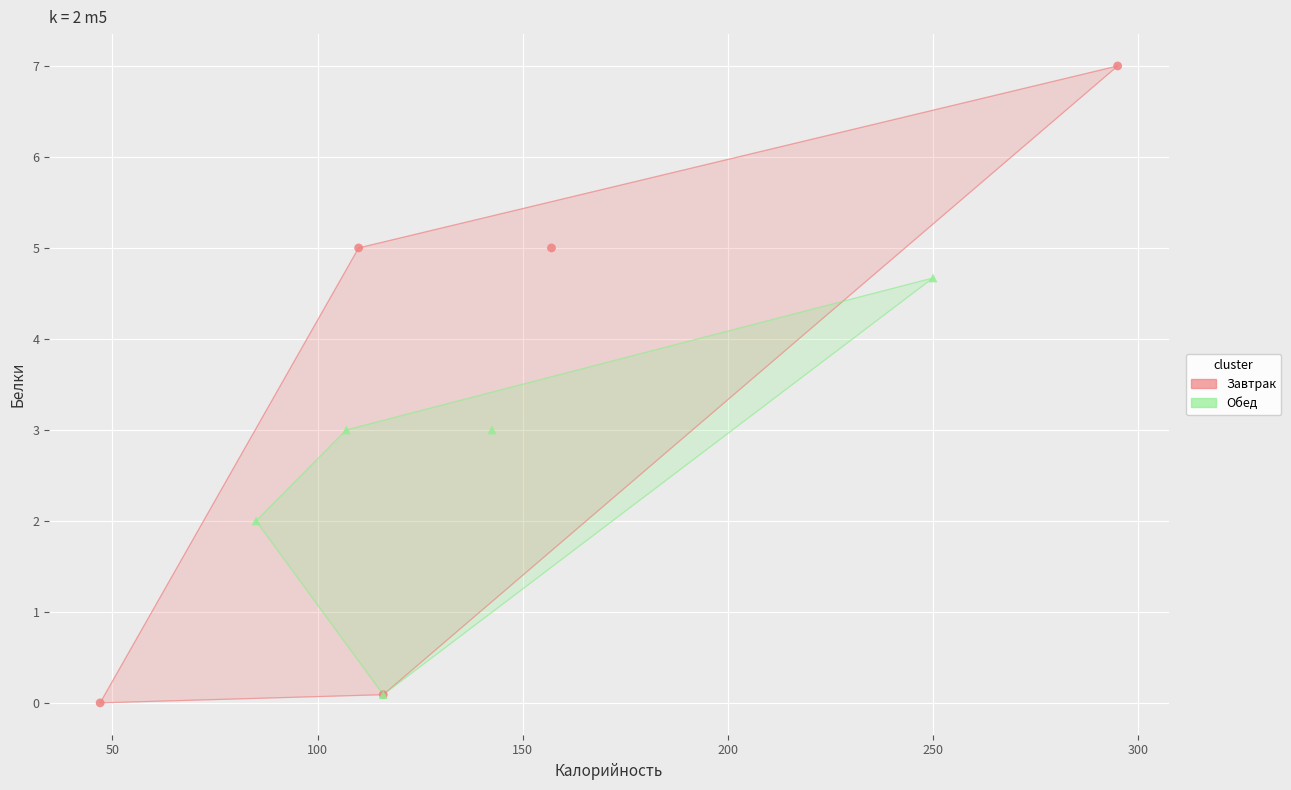

What are all the series names shown in the legend?

Завтрак, Обед